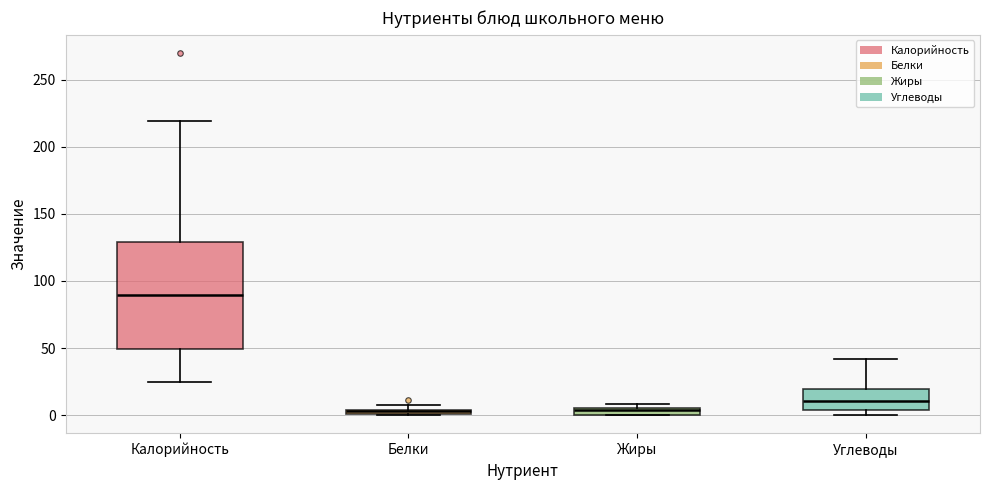

Where is the upper edge of the box for Калорийность on the y-axis? The values are not printed on the chart, so give them approximately, as read against the axis.

130